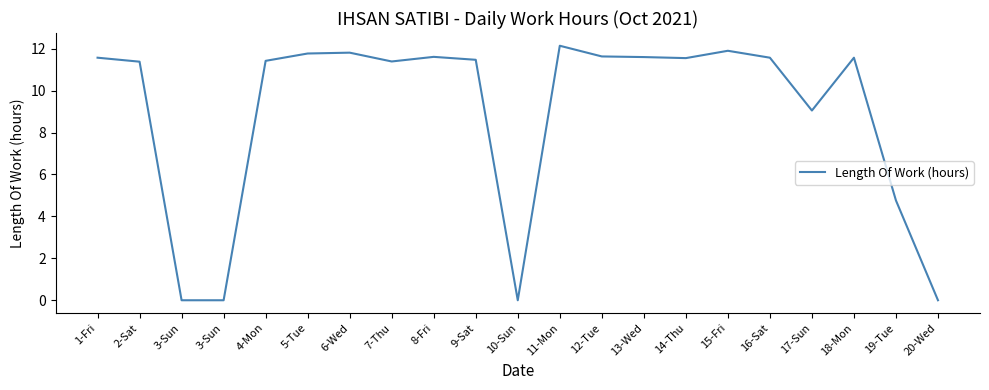

What is the label of the 6th point from the left?

5-Tue